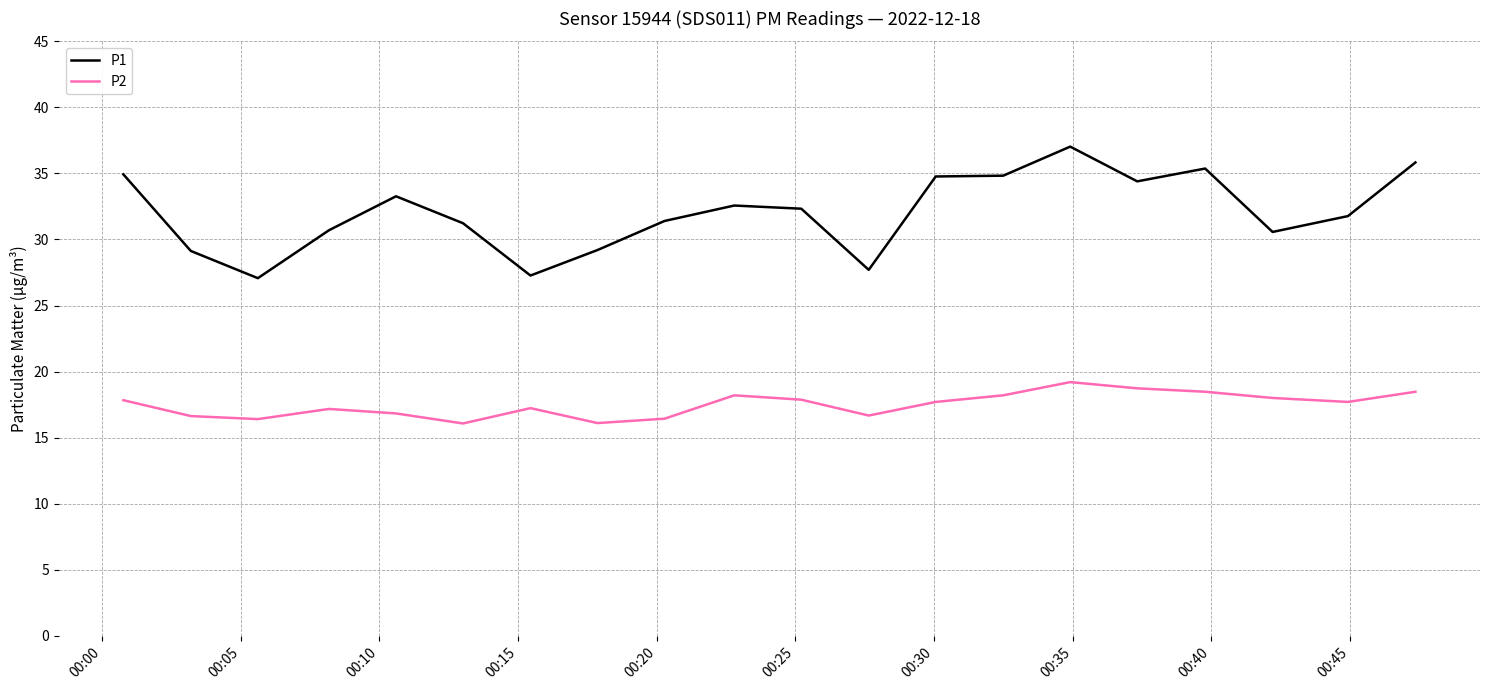

What is the maximum value shown in the chart?

37.0